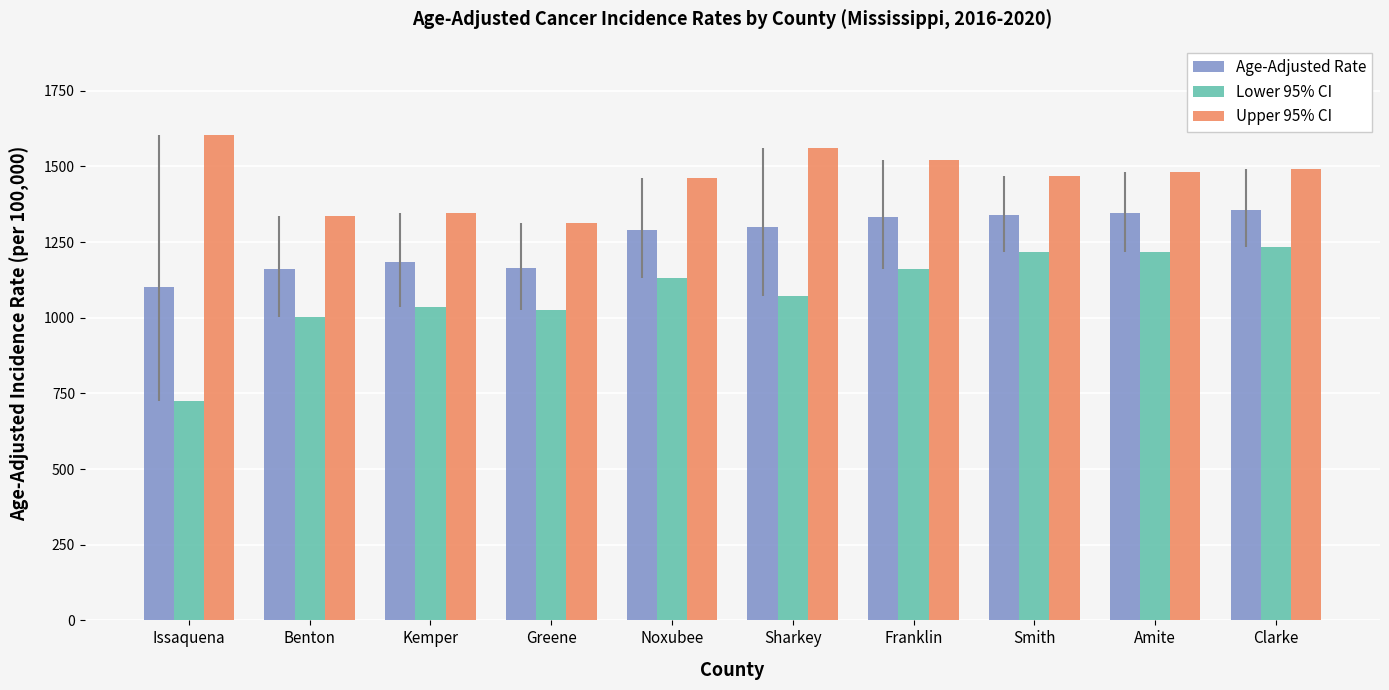

What is the label of the 3rd bar from the right?

Smith